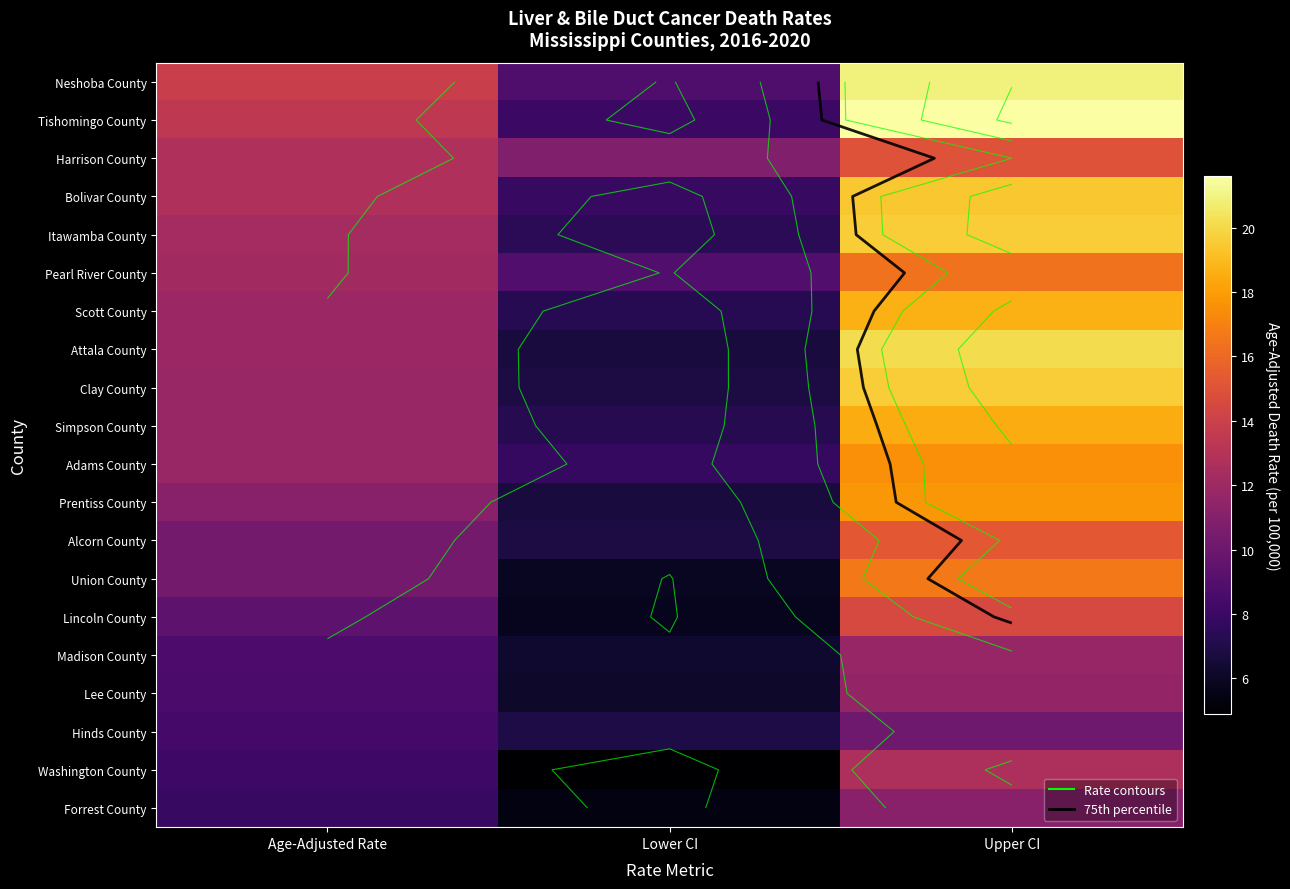

Between Upper CI and Age-Adjusted Rate, which is larger?

Upper CI